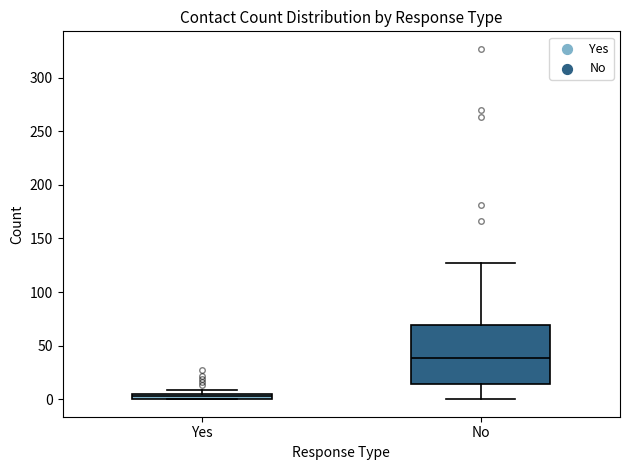

Which box has the highest median line?

No